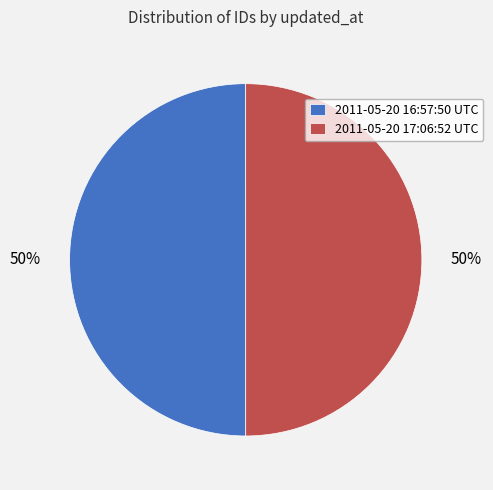

Approximately how many times larger is the value at 2011-05-20 17:06:52 UTC compared to 2011-05-20 16:57:50 UTC?

1.0